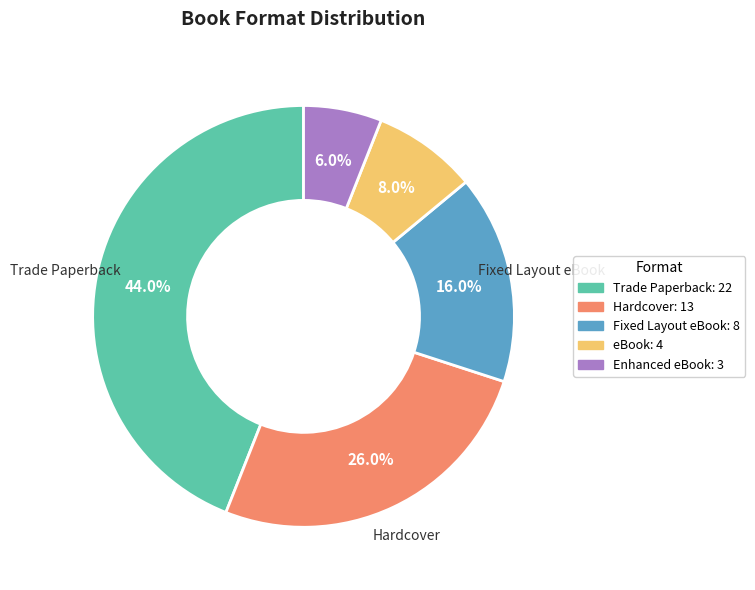

Is there any slice that represents more than half of the pie?

No